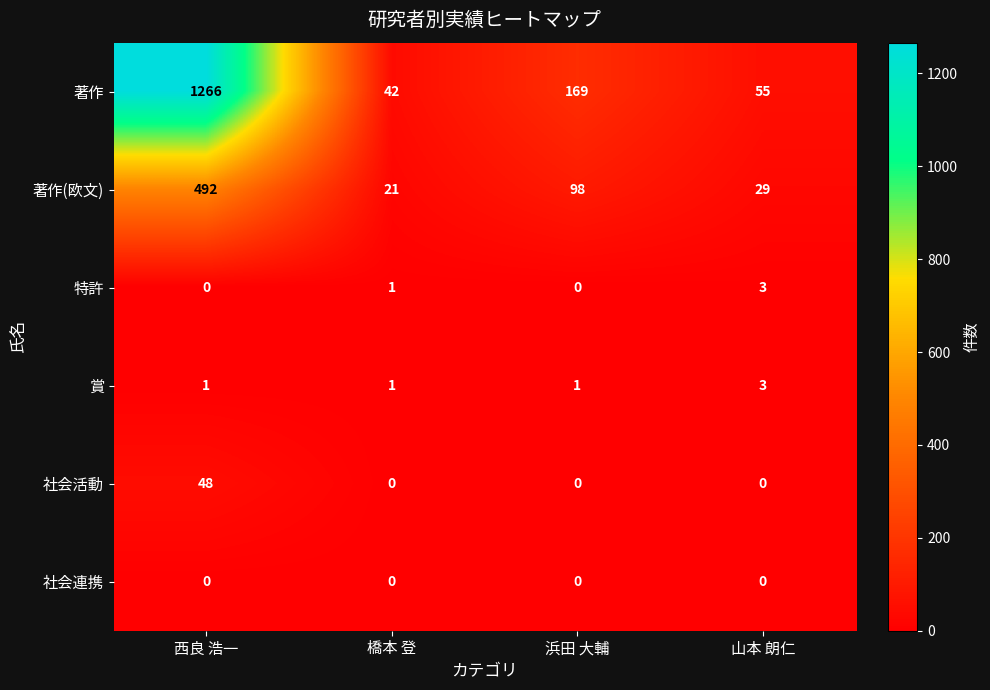

Reading left to right, list all the values displayed in this chart.

著作: 1266	42	169	55
著作(欧文): 492	21	98	29
特許: 0	1	0	3
賞: 1	1	1	3
社会活動: 48	0	0	0
社会連携: 0	0	0	0